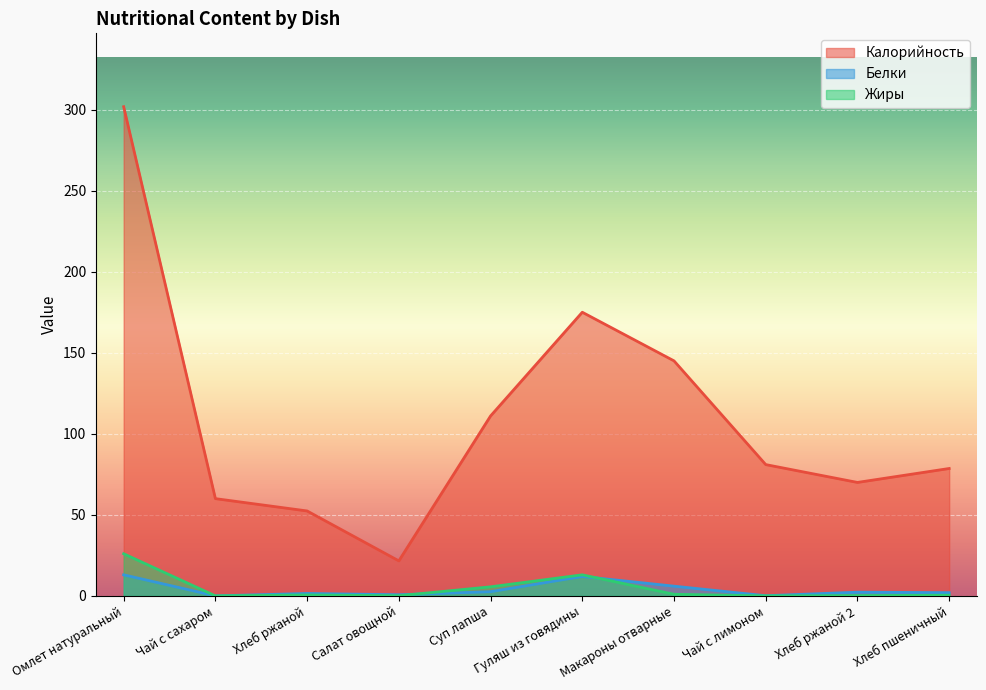

Which series has the widest spread of values?

Калорийность